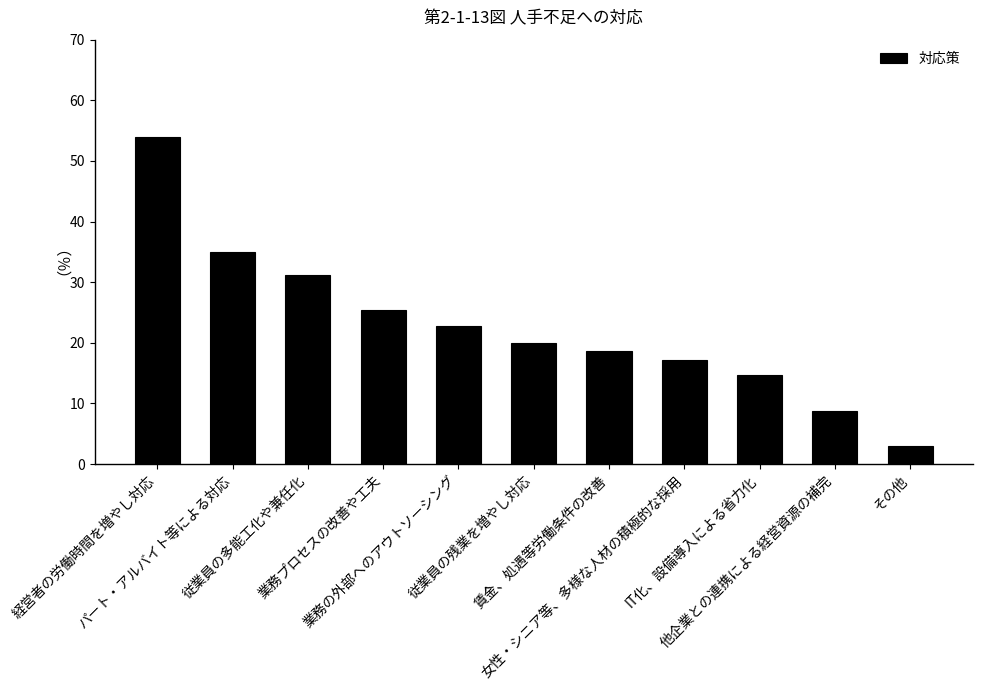

At which label is the value closest to 28?

業務プロセスの改善や工夫